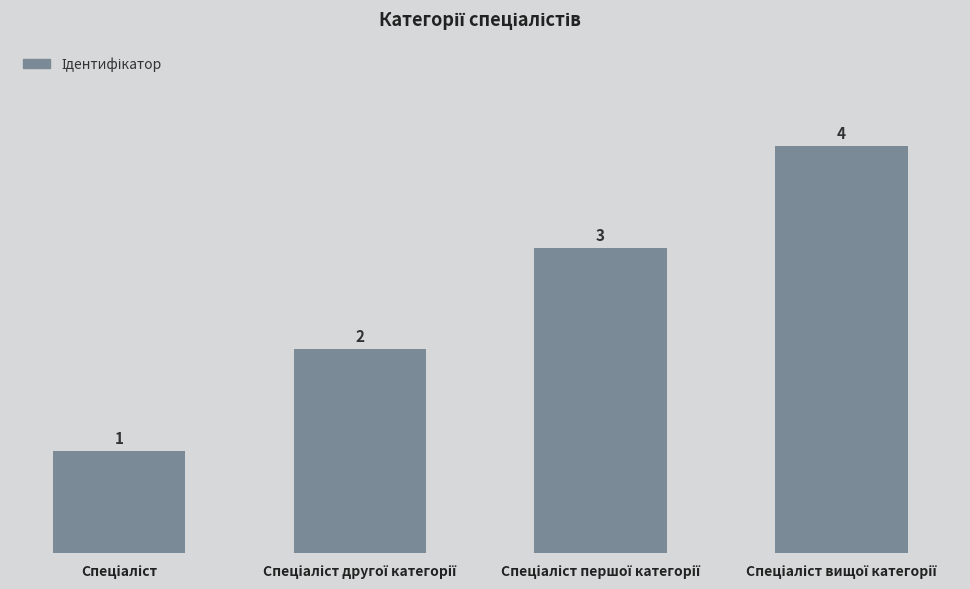

What is the value of the 4th bar from the left?

4